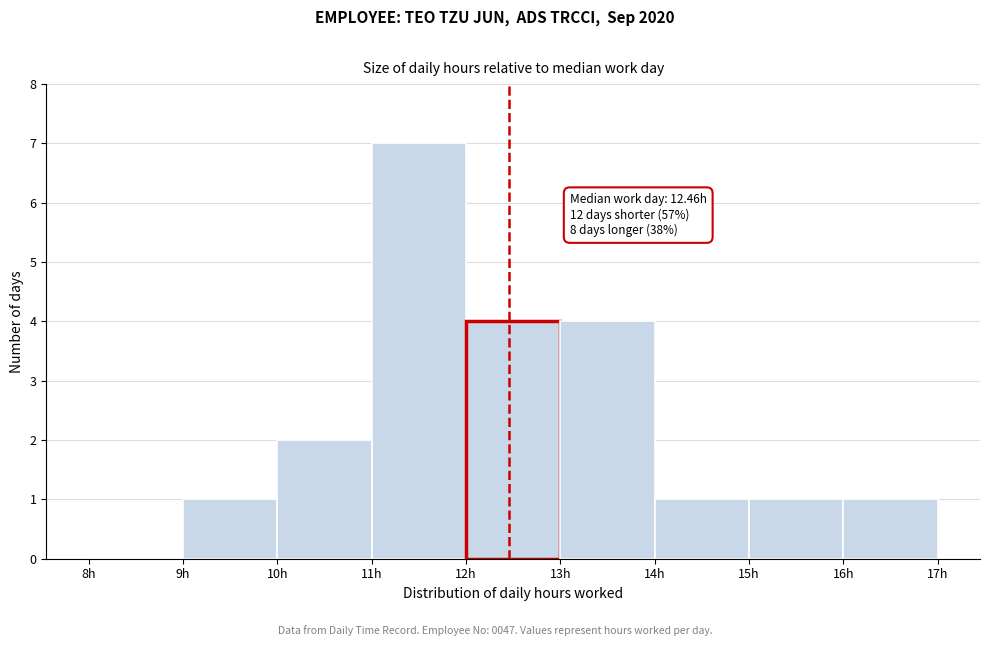

Which range on the x-axis has the tallest bar?

11 to 12